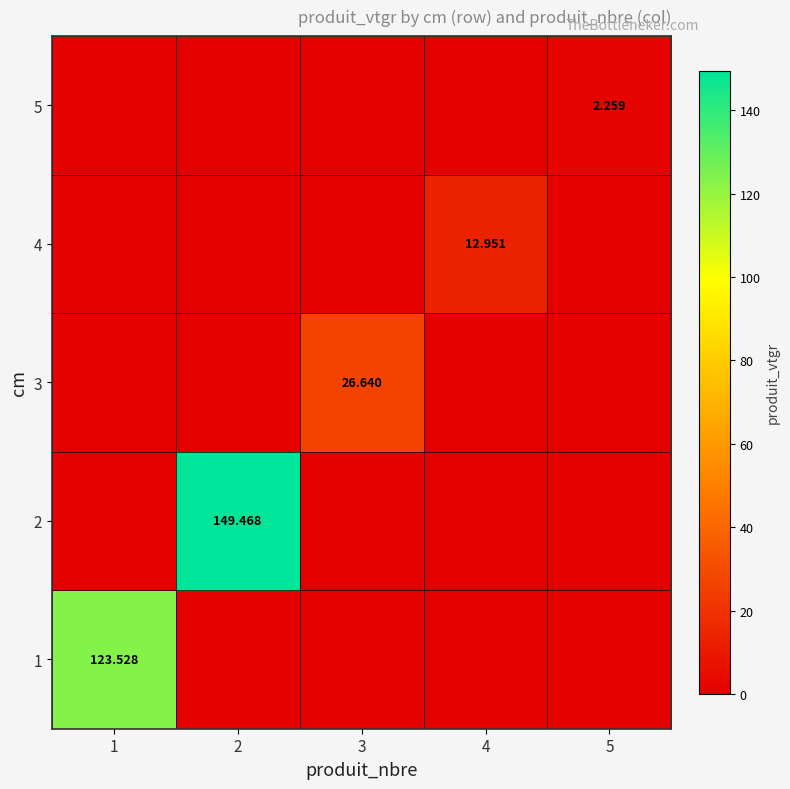

Rank the series at 1 from lowest to highest value.

2, 3, 4, 5, 1